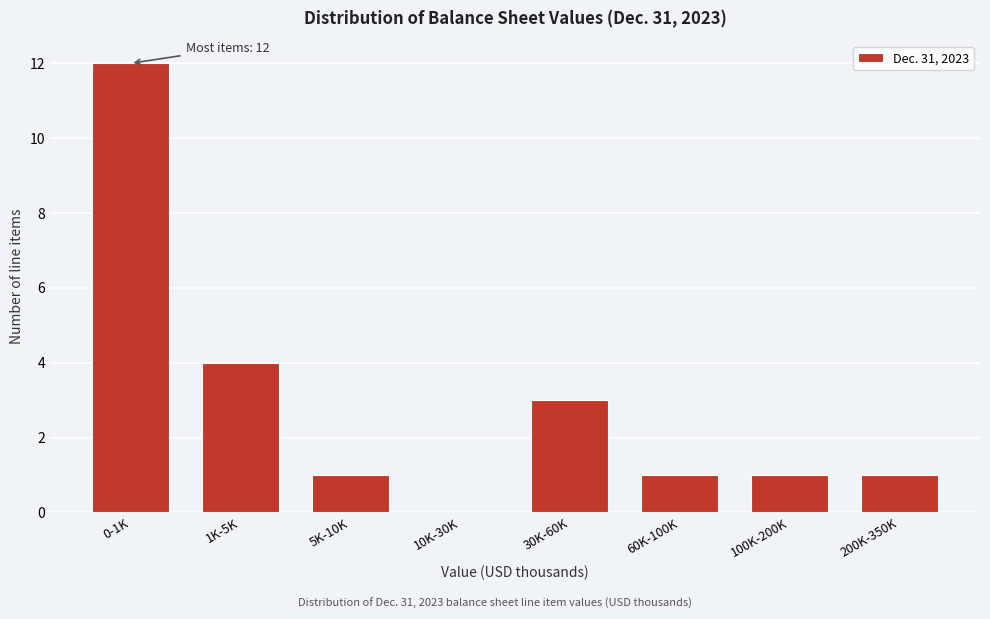

Reading right to left, list all the values displayed in this chart.

200K-350K=1	100K-200K=1	60K-100K=1	30K-60K=3	10K-30K=0	5K-10K=1	1K-5K=4	0-1K=12